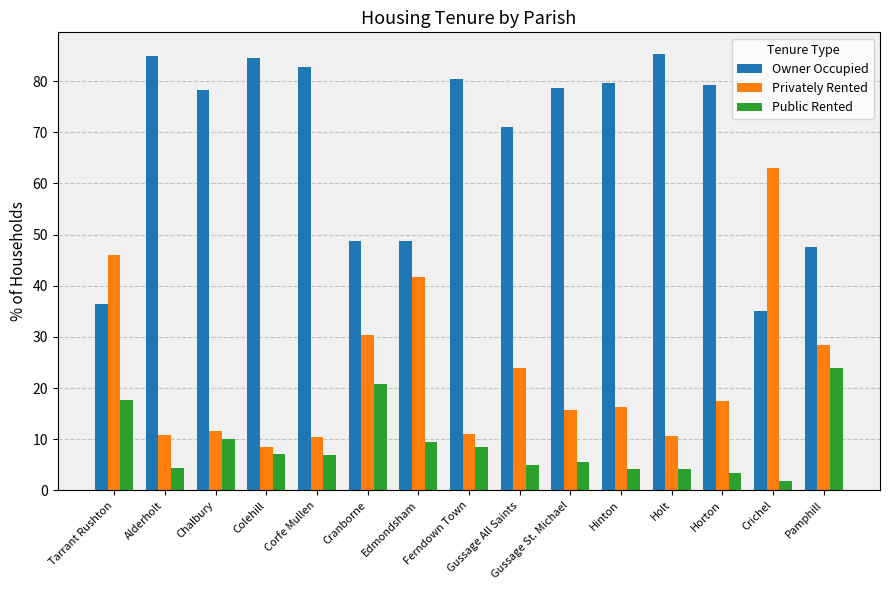

Is the value of Privately Rented at Ferndown Town greater than the value of Public Rented at Crichel?

Yes